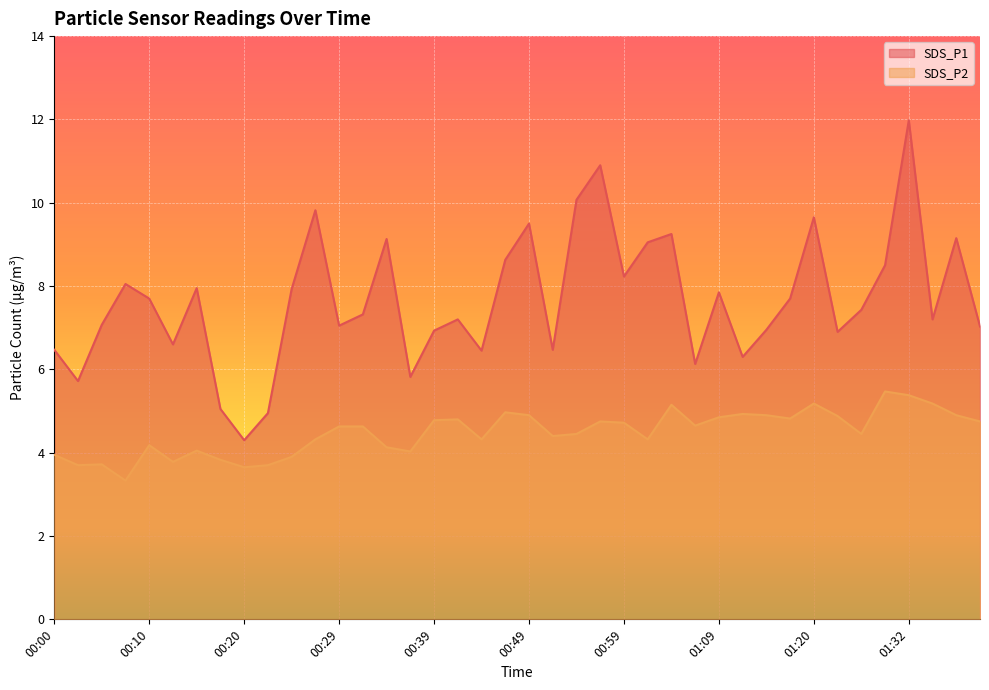

List the labels in order of SDS_P2 value, smallest first.

00:08, 00:20, 00:03, 00:22, 00:05, 00:12, 00:17, 00:25, 00:00, 00:37, 00:15, 00:34, 00:10, 00:27, 00:44, 01:01, 00:51, 00:54, 01:26, 00:29, 00:32, 01:06, 00:59, 00:56, 01:41, 00:39, 00:42, 01:17, 01:09, 01:23, 00:49, 01:14, 01:38, 01:12, 00:46, 01:04, 01:20, 01:35, 01:32, 01:29